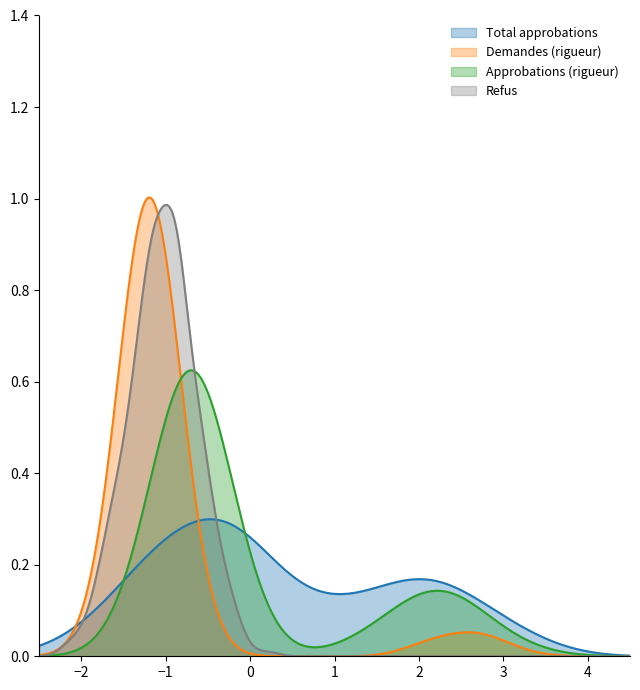

Which series has the widest spread of values?

Demandes (rigueur)